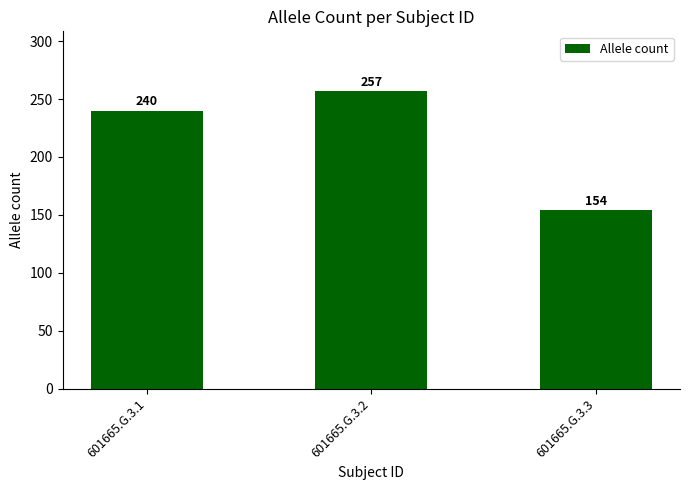

What value does the data have at 601665.G.3.3?

154